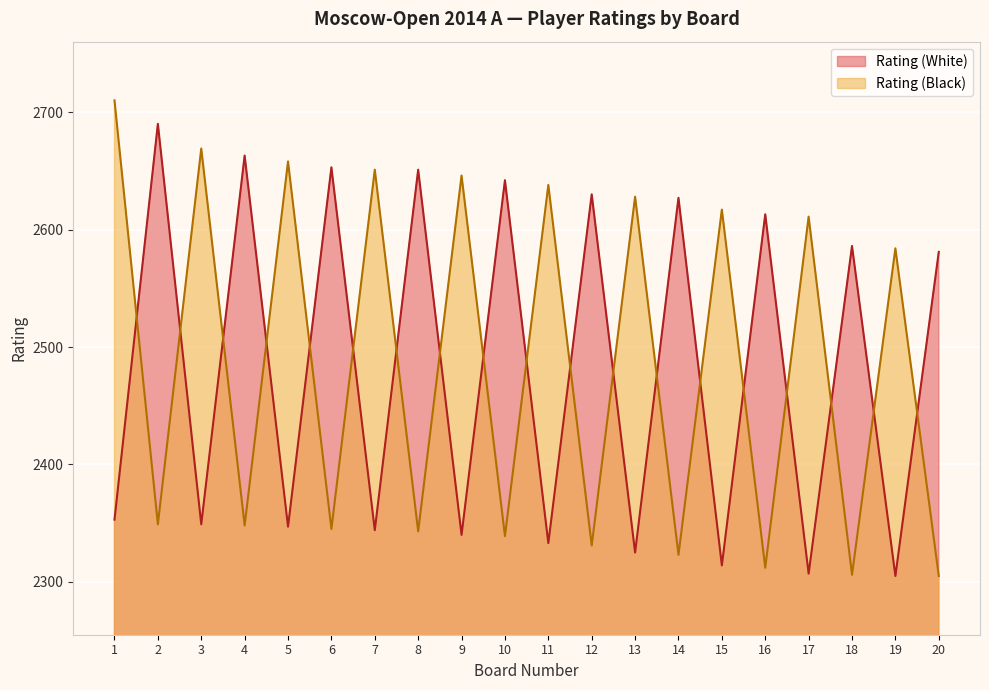

What is the difference between the highest and lowest values at 10?

303